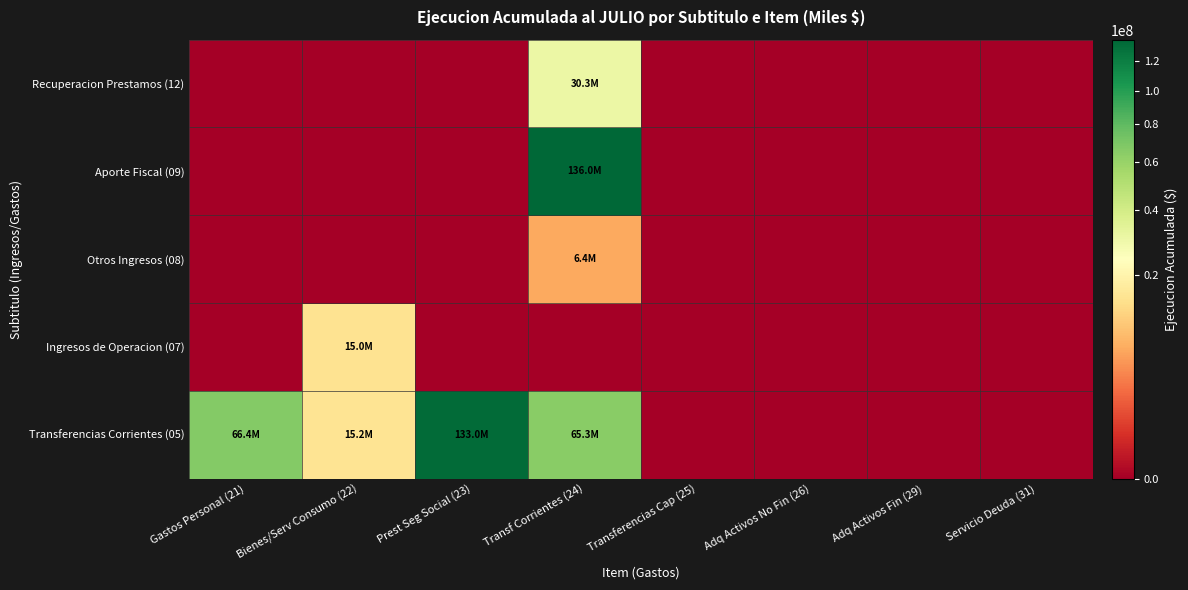

What is the spread (max minus min) of values at Bienes/Serv Consumo (22)?

15162564